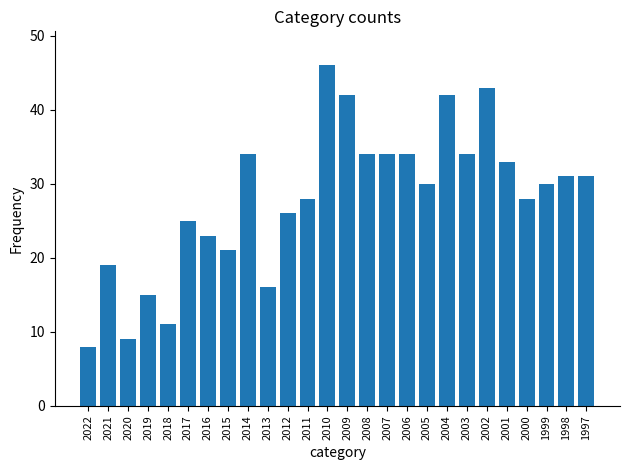

What is the sum of all values?

727